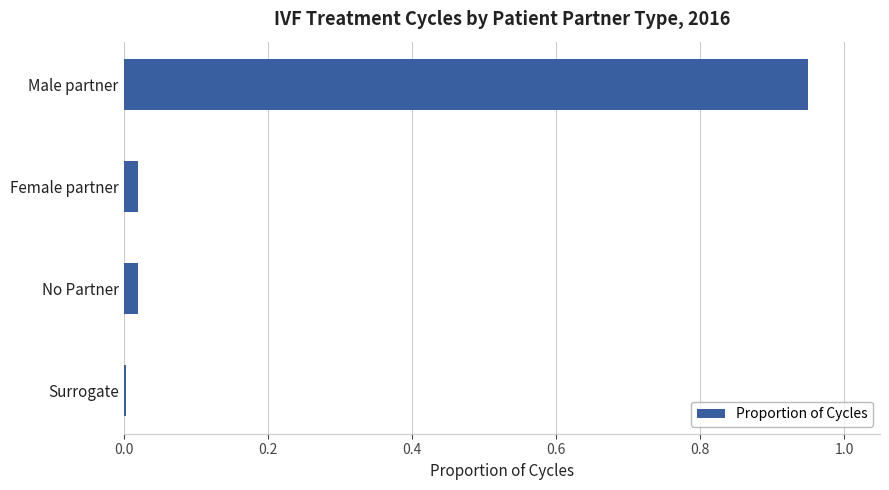

Is it true that the value at Surrogate is 0.0?

True